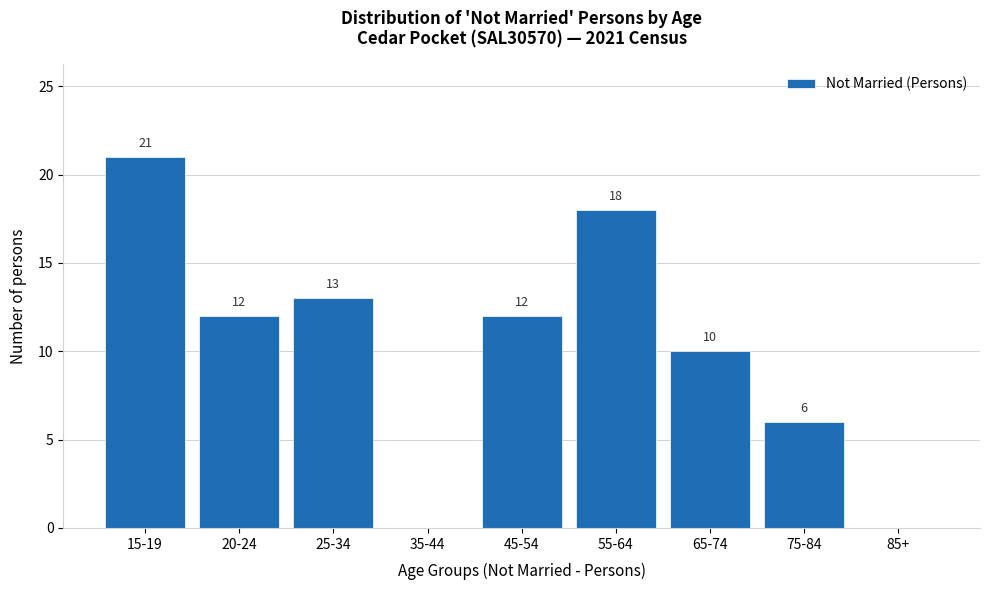

What is the change in value from 15-19 to 35-44?

-21